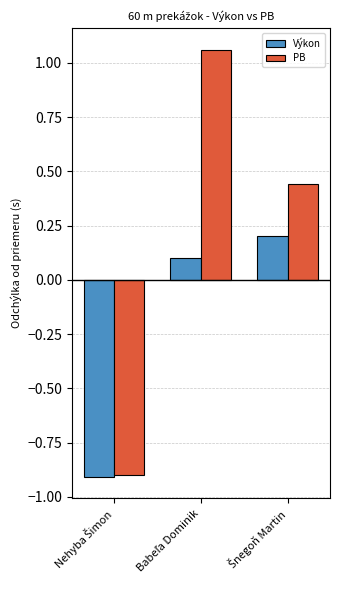

What is the difference between the second highest and minimum values in the Výkon series?

1.0